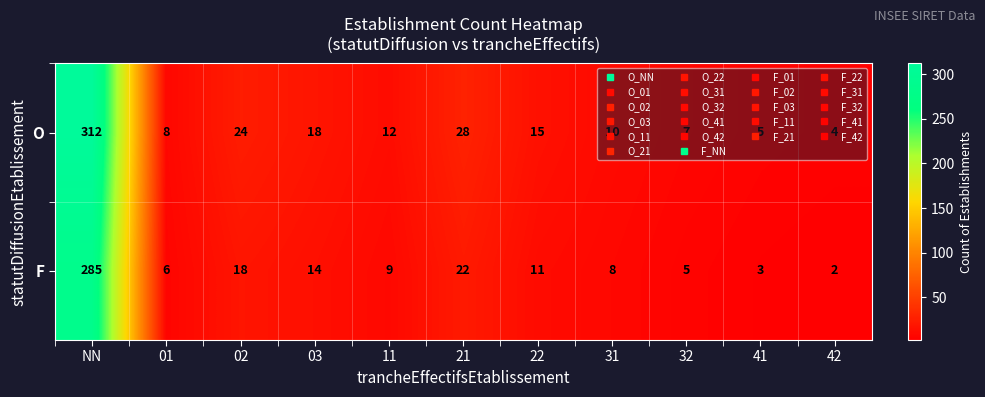

What is the difference between the F values at 31 and 21?

14